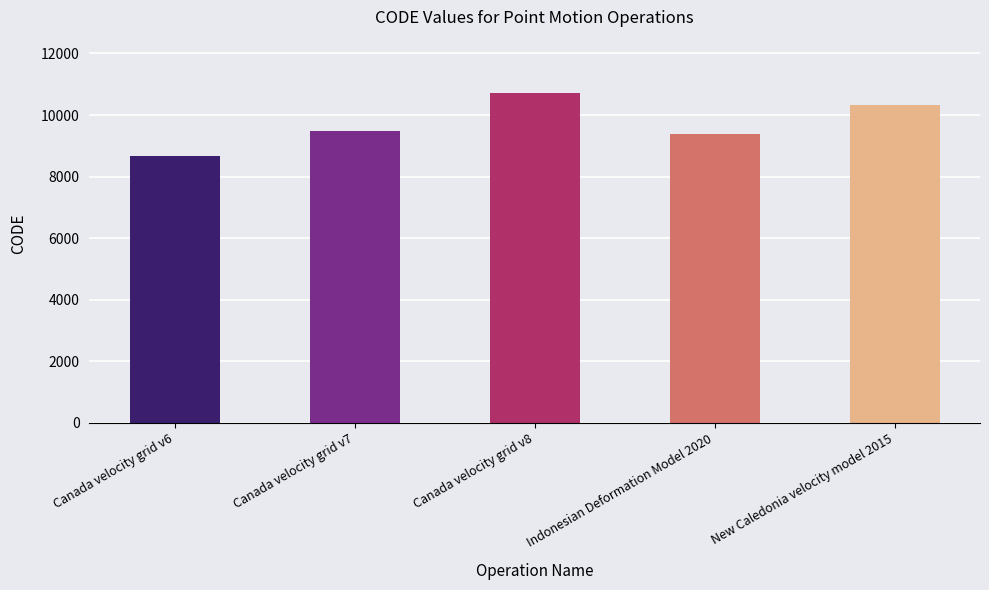

The chart shows a value of 11549 at Canada velocity grid v6. True or false?

False